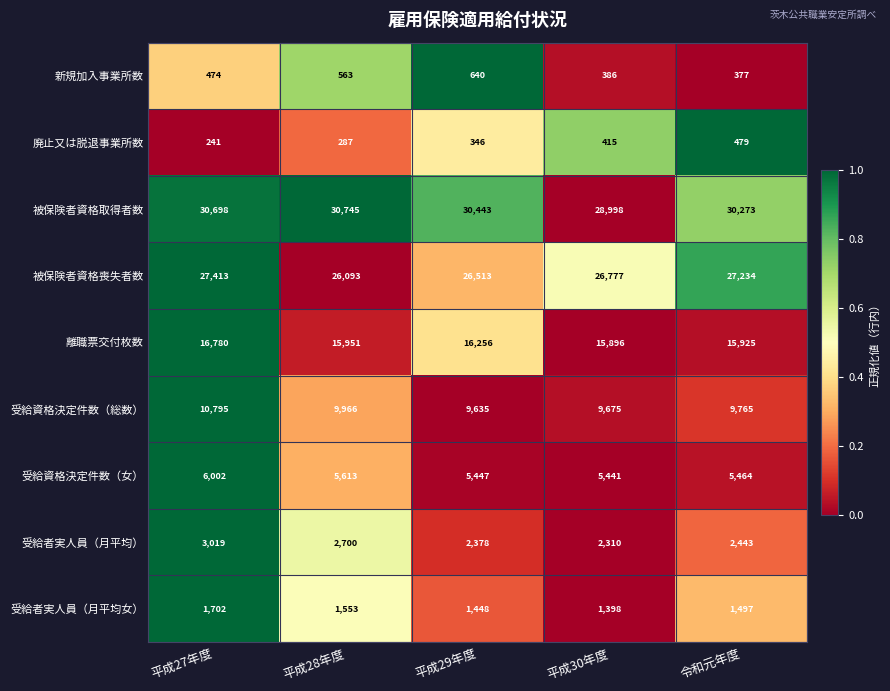

Is it true that 受給資格決定件数（女） equals 5441 at 平成30年度?

True